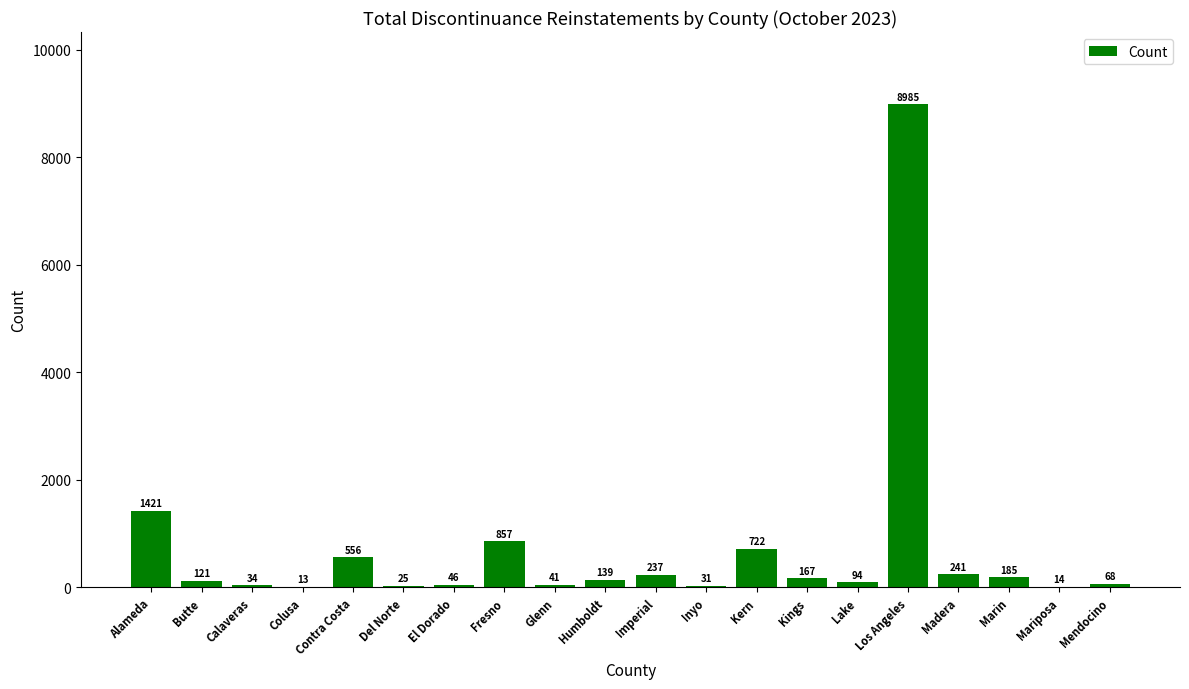

What is the difference between the values at Imperial and Mendocino?

169